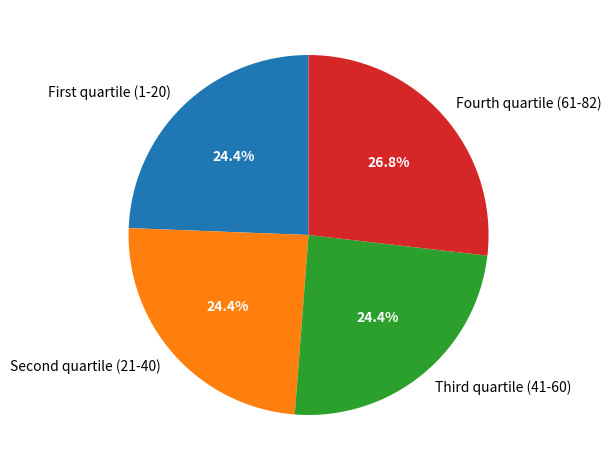

Which slice is the largest?

Fourth quartile (61-82)